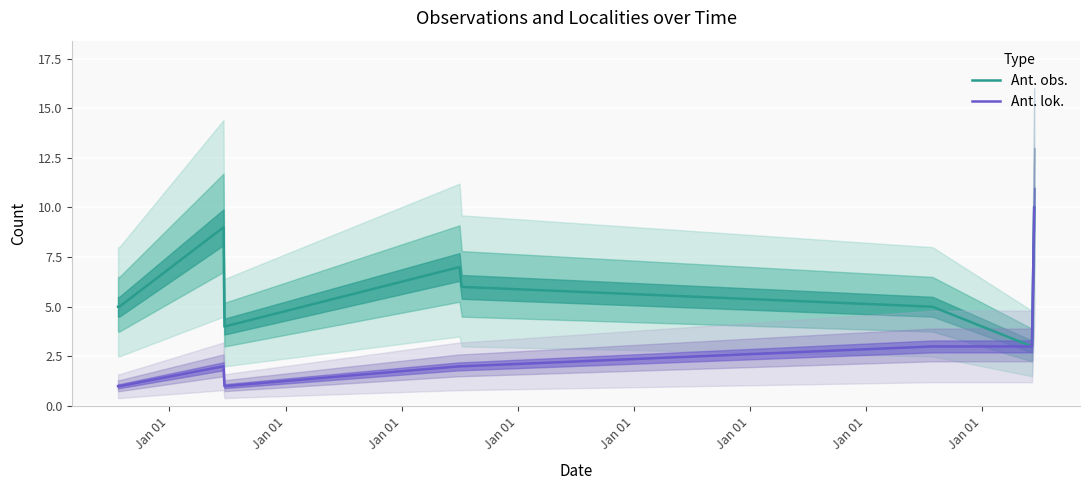

Is the value of Ant. lok. at Jan 01 greater than the value of Ant. obs. at Jan 01?

No